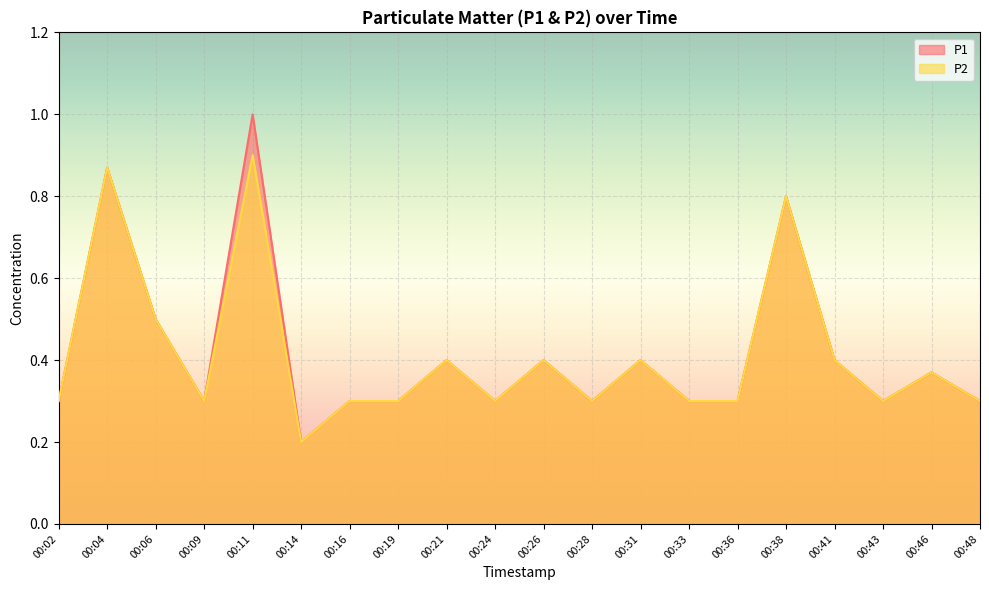

True or false: P2 has more than 2 interior local peaks.

True